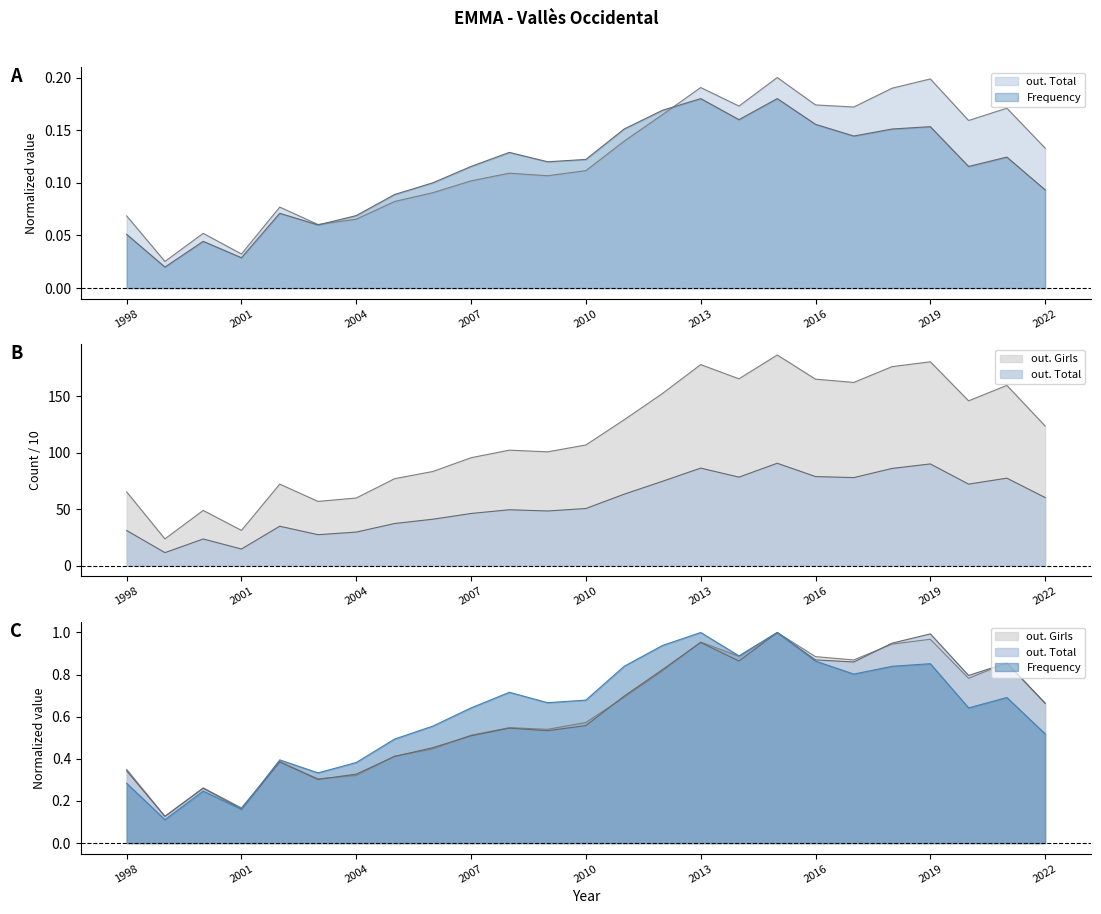

What are all the series names shown in the legend?

out. Total, out. Girls, Frequency